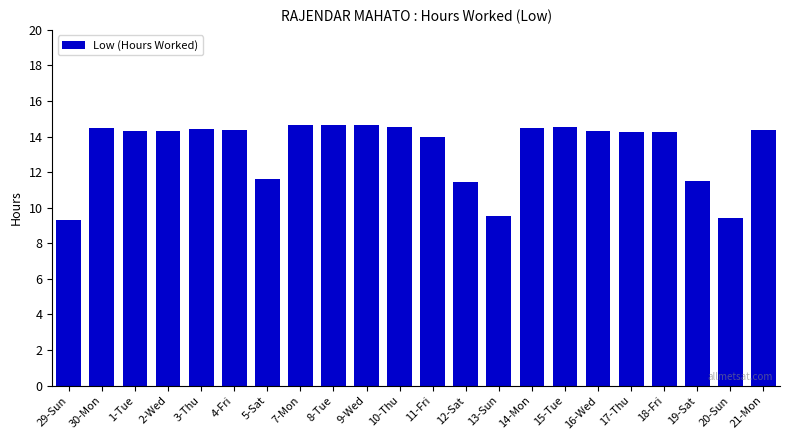

What position from the right is 7-Mon?

15